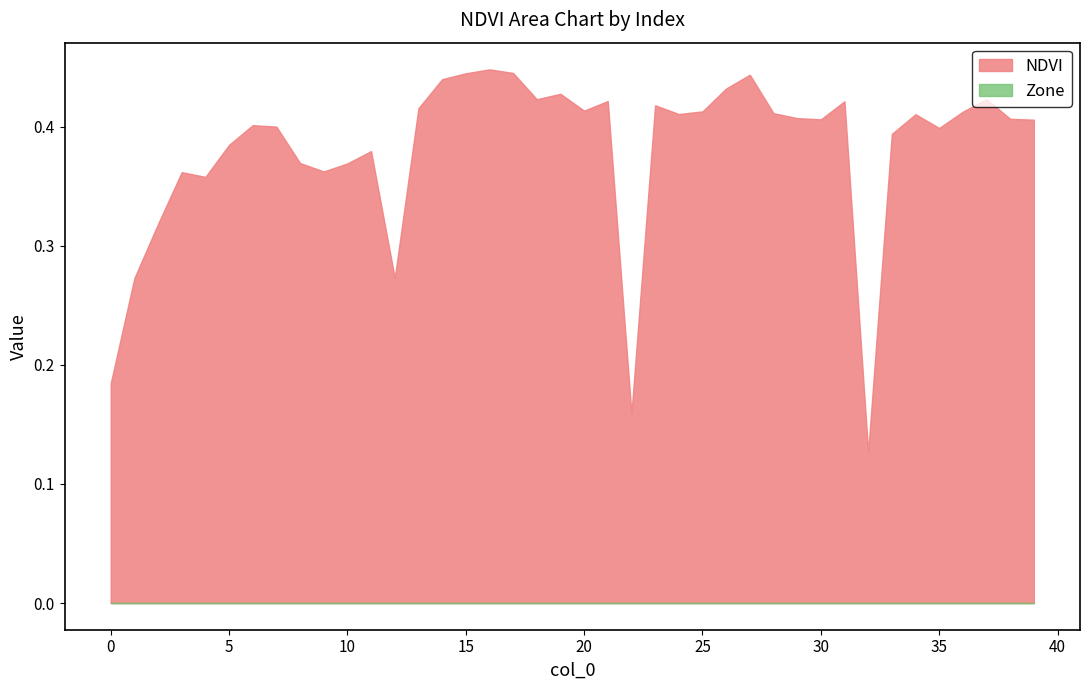

How many lines are shown in the chart?

2